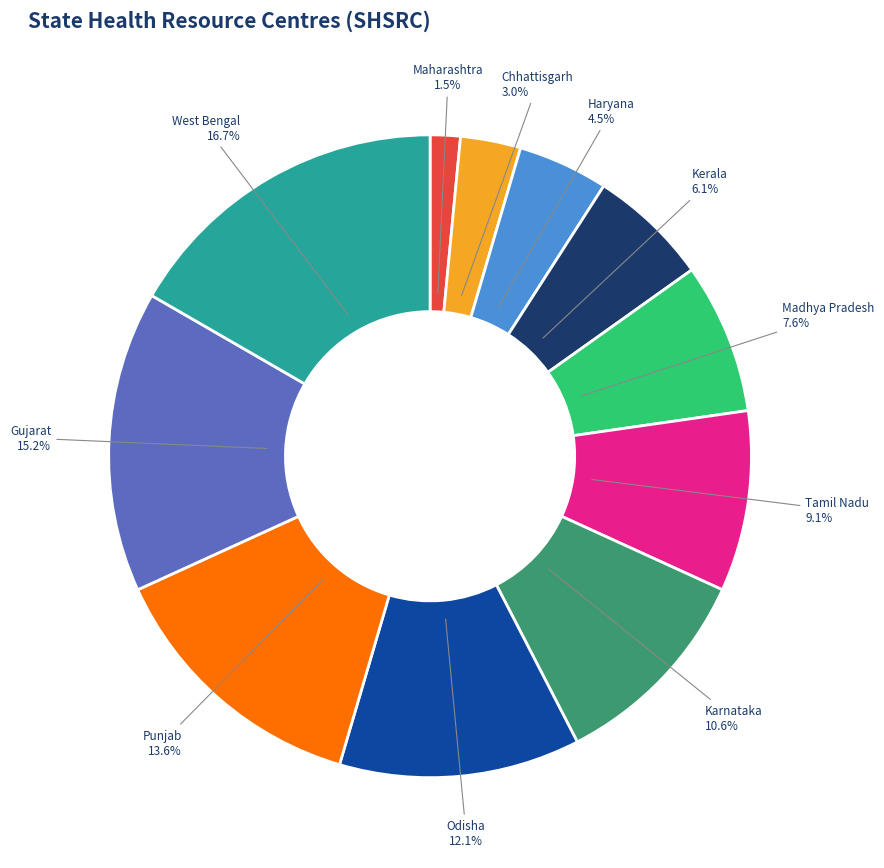

Is there any slice that represents more than half of the pie?

No